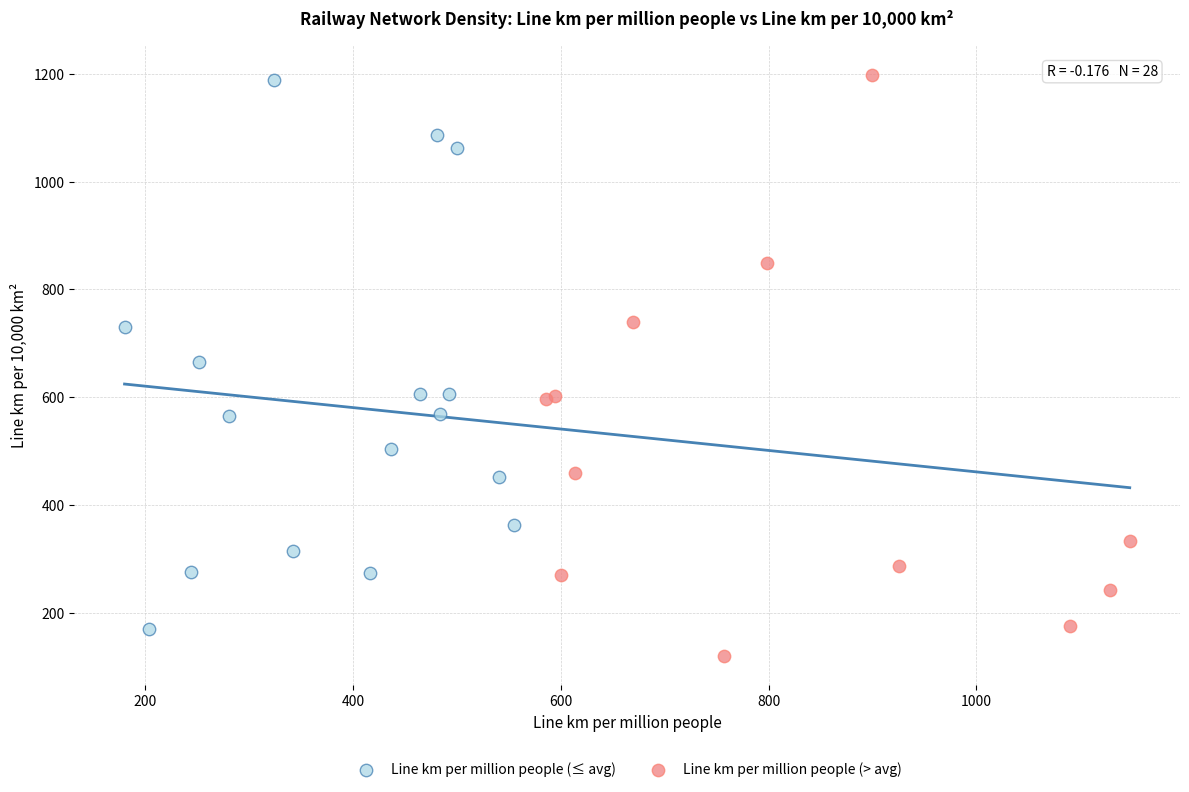

Which series has the largest Y range (max minus min)?

Line km per million people (> avg)